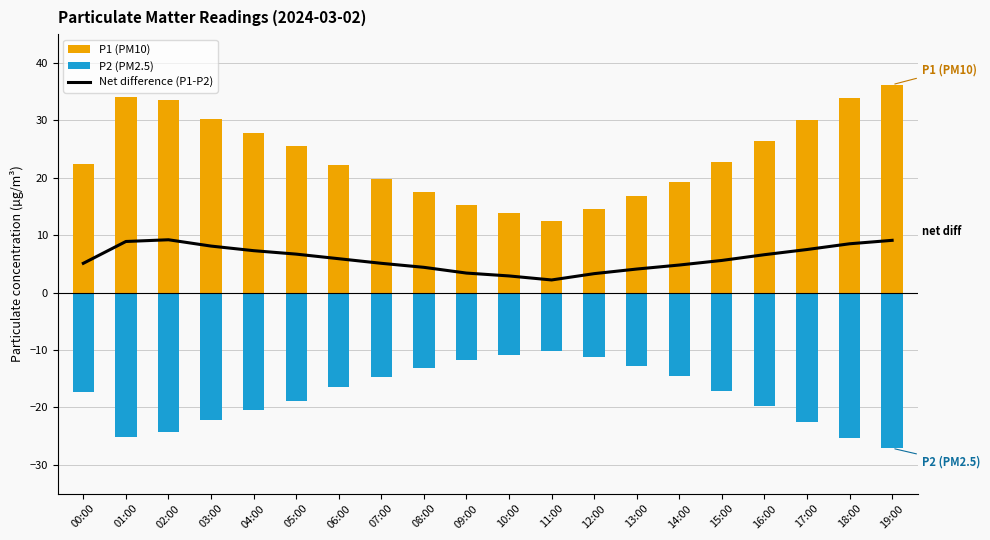

Which series has the largest range (max minus min)?

P1 (PM10)